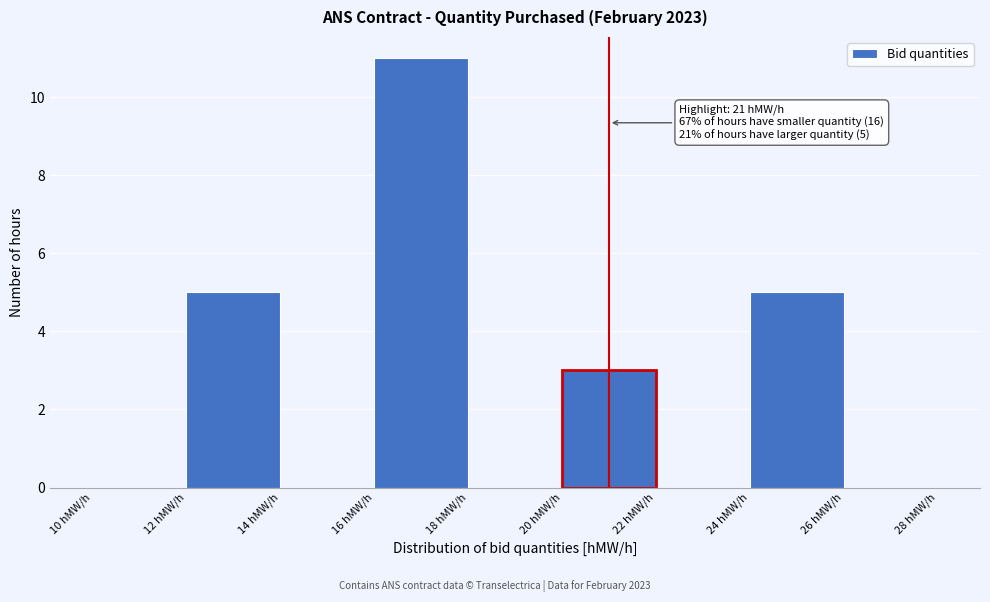

Which range on the x-axis has the tallest bar?

16 to 18